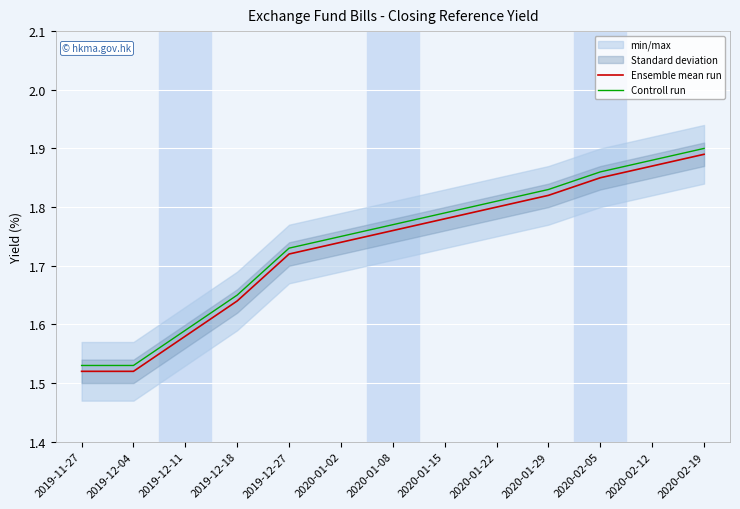

Is it true that Controll run equals 0.9 at 2019-12-18?

False